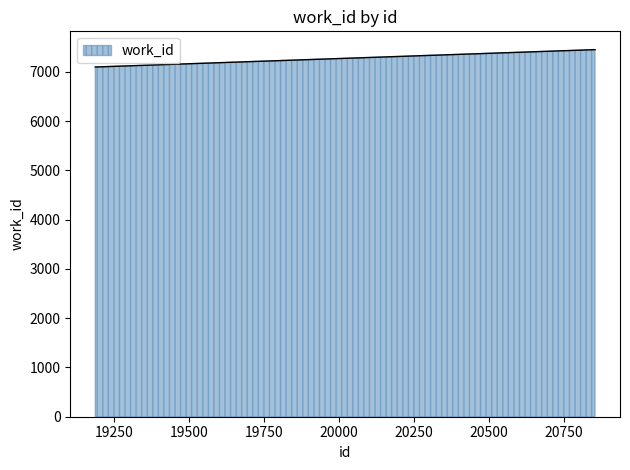

How many distinct data groups are displayed?

1